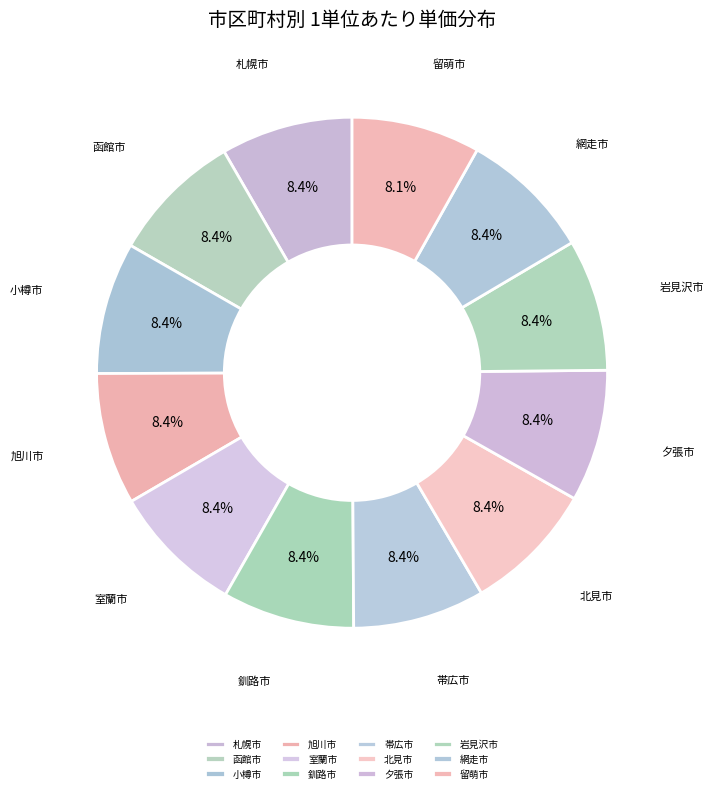

How many segments does this pie chart have?

12